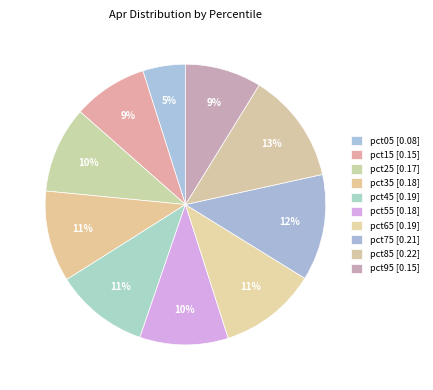

True or false: pct65 accounts for 11% of the total.

True